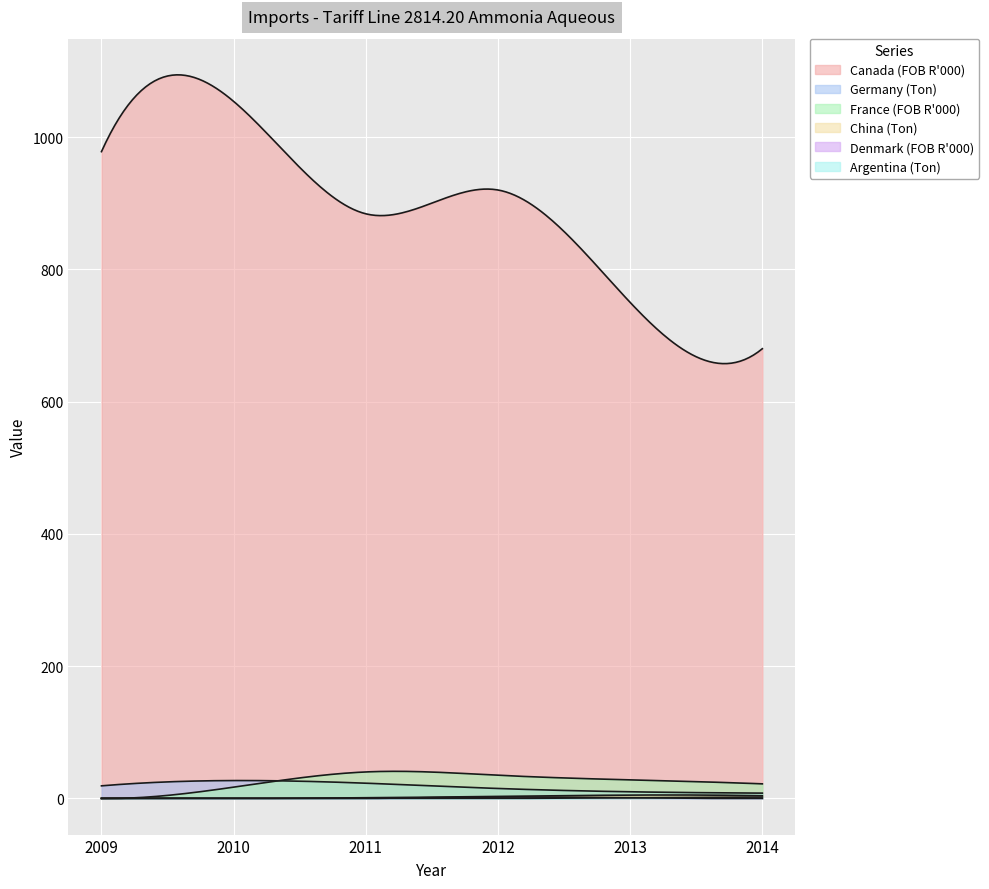

How many lines are shown in the chart?

6